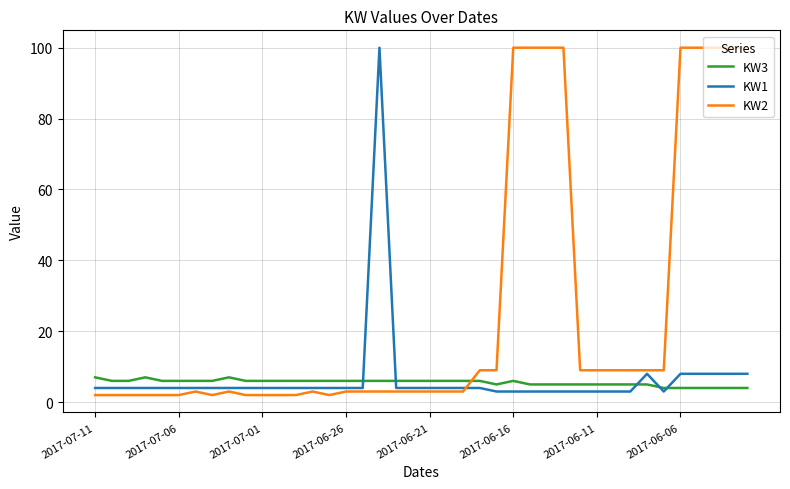

What are all the series names shown in the legend?

KW3, KW1, KW2